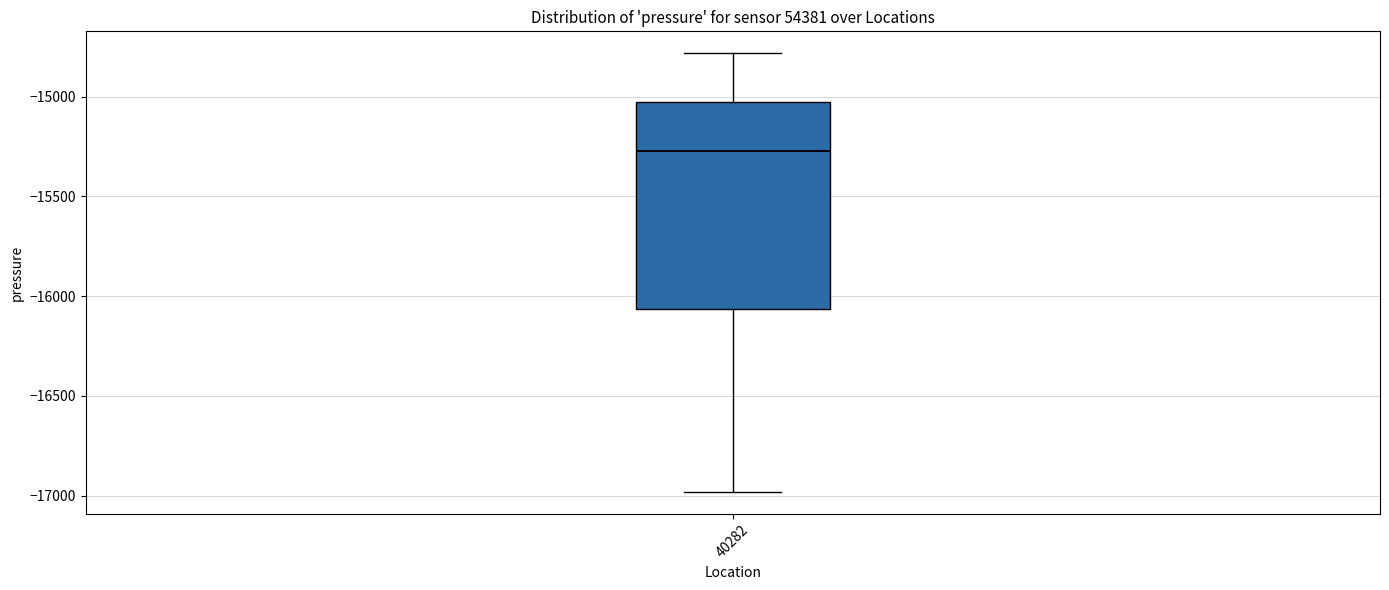

Transcribe this box plot: give where the median line is, the range the box spans, and where the two whiskers end, as read against the y-axis. The values are not printed on the chart, so give them approximately, as read against the axis.

median -15250, box -16050 to -15050, whiskers -17000 to -14800